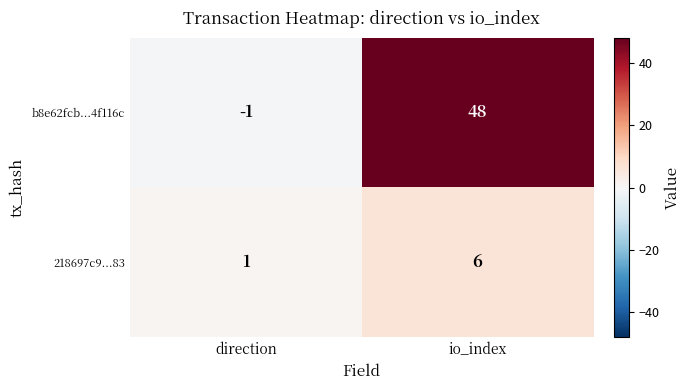

What is the spread (max minus min) of values at io_index?

42